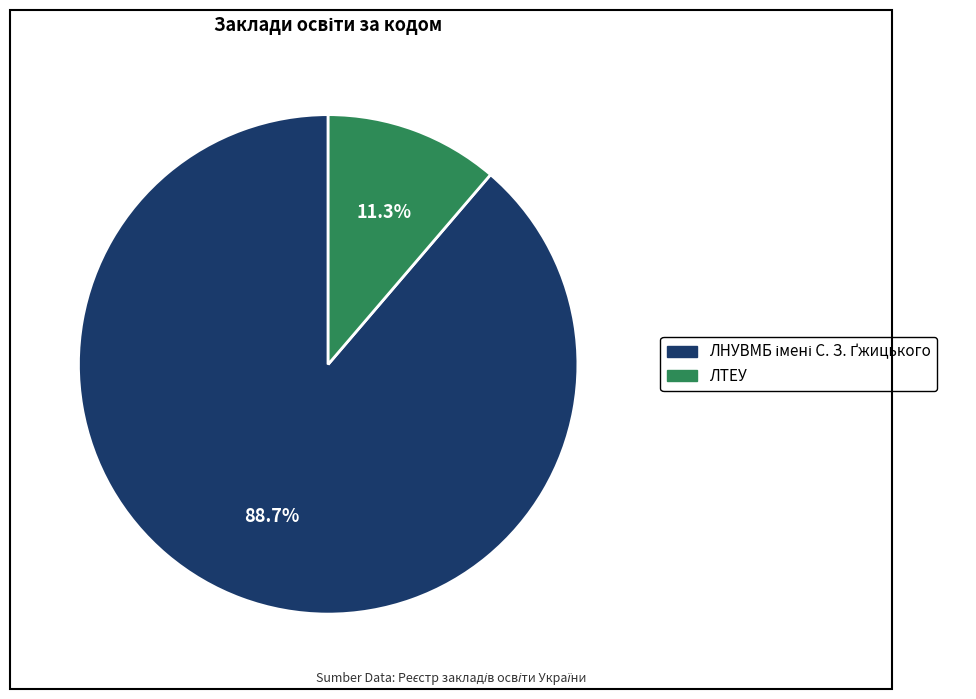

Does any single category account for the majority?

Yes